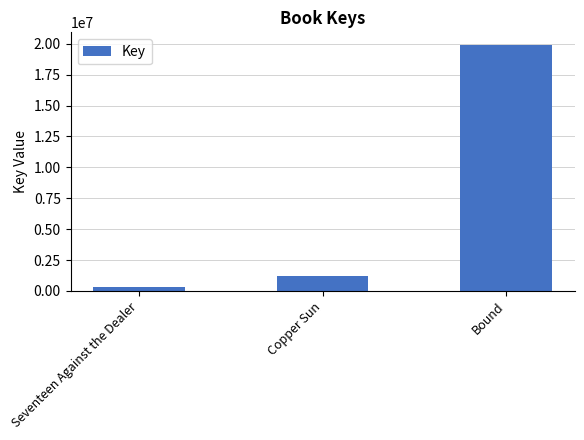

The chart shows a value of 29676136 at Bound. True or false?

False